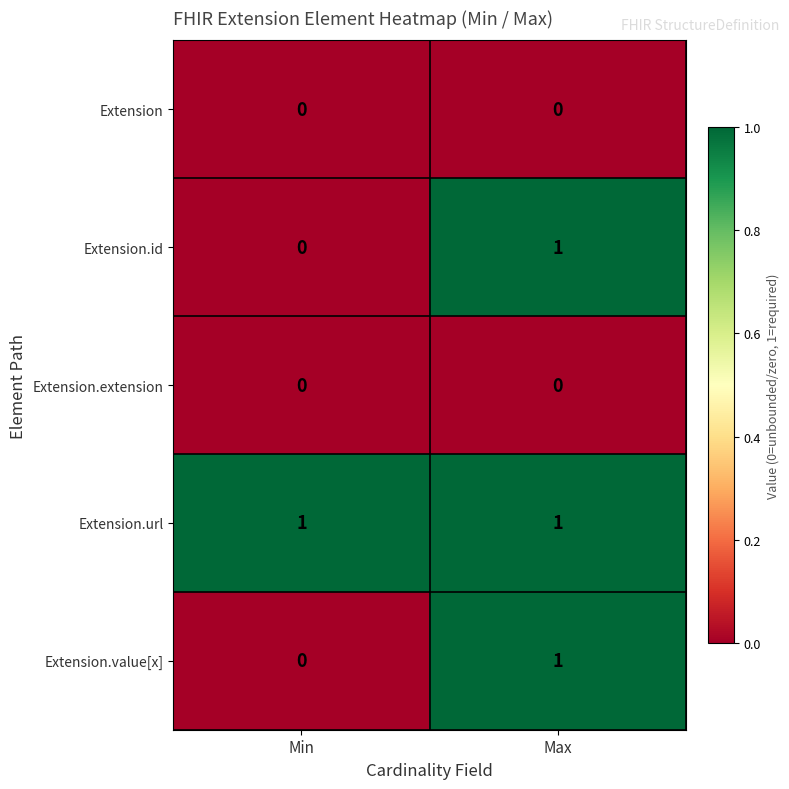

Which series has the largest total across all categories?

Extension.url